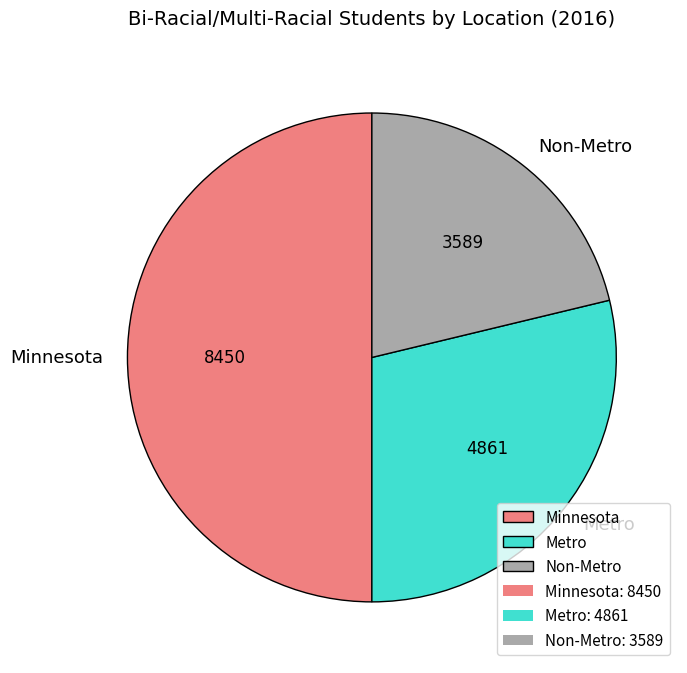

Count the number of slices in the pie.

3